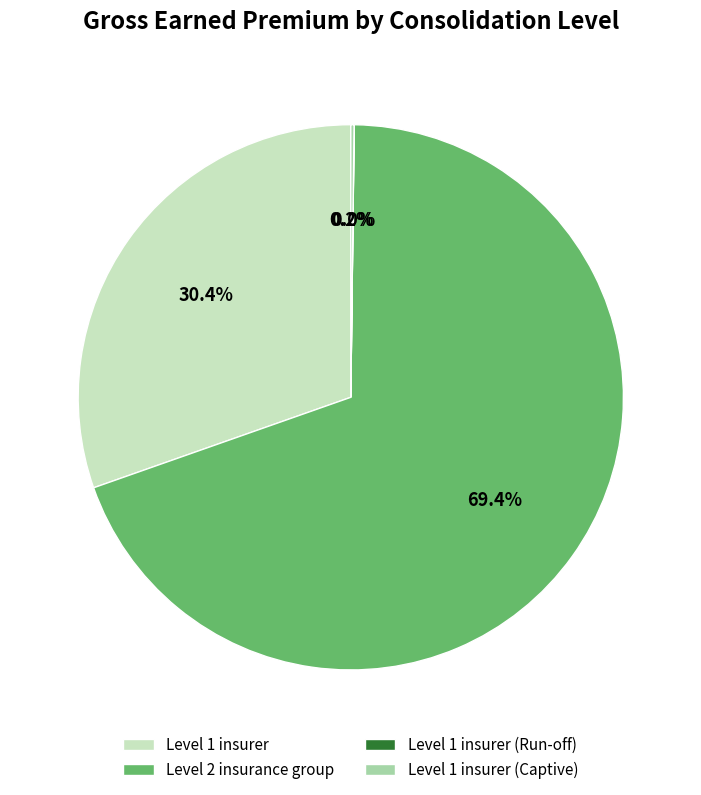

Which category accounts for the majority?

Level 2 insurance group